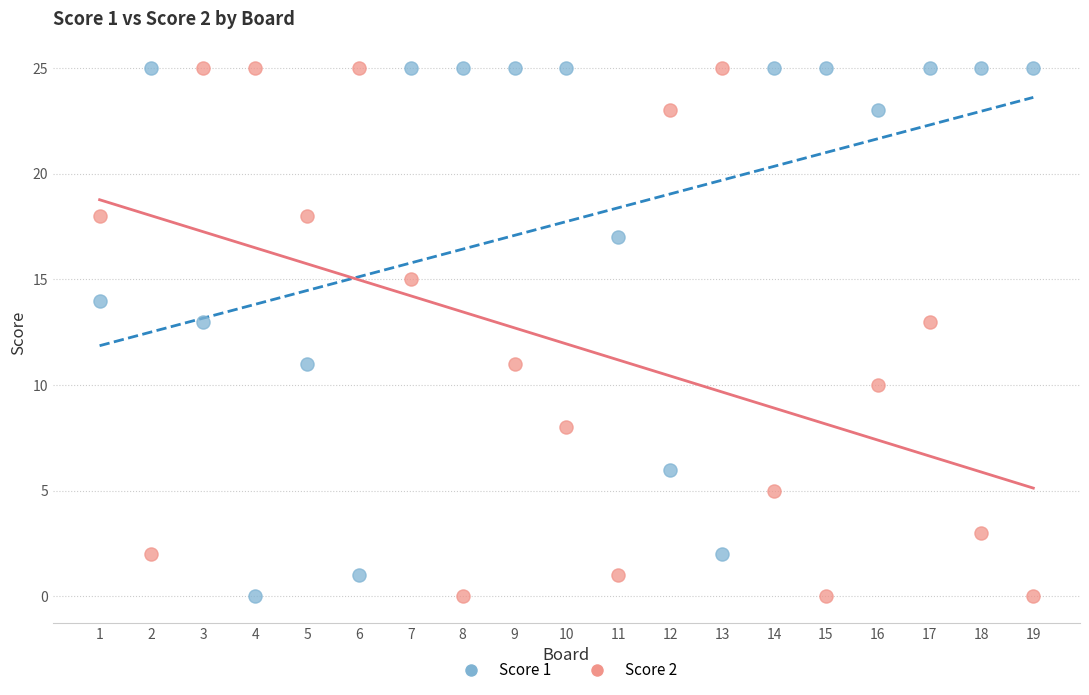

Across all data points, what is the range of Y values (max minus min)?

25